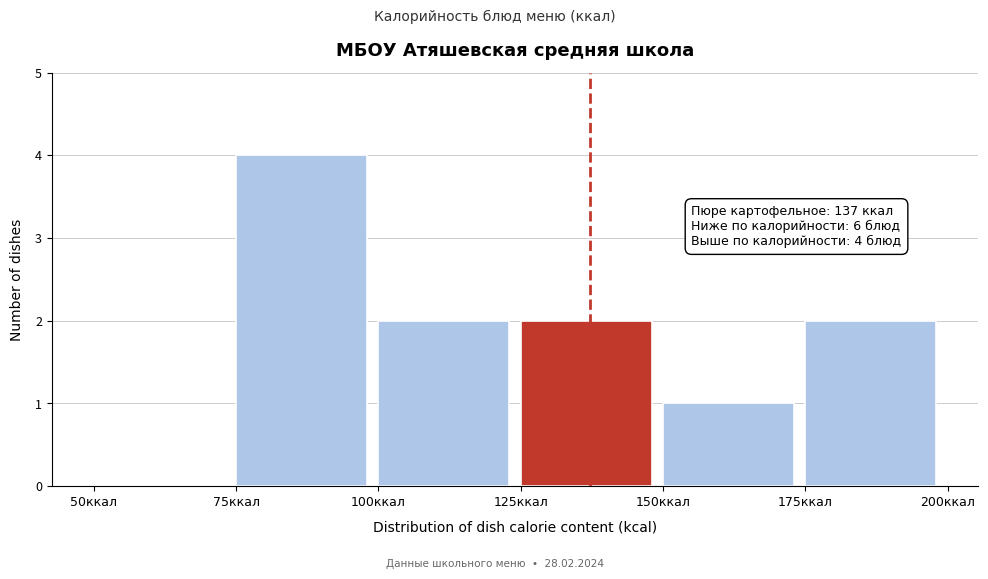

Over which range of the x-axis is the bar tallest?

75 to 100